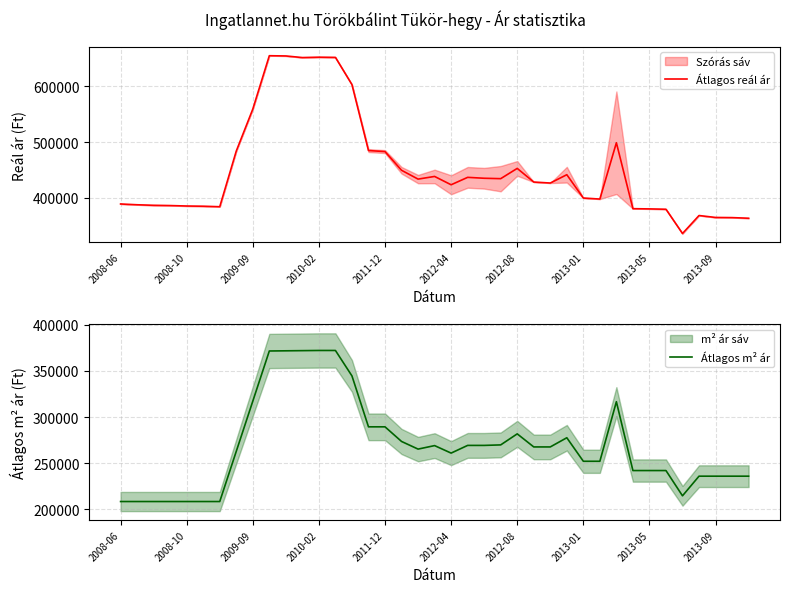

What are all the series names shown in the legend?

Átlagos reál ár, Átlagos m² ár